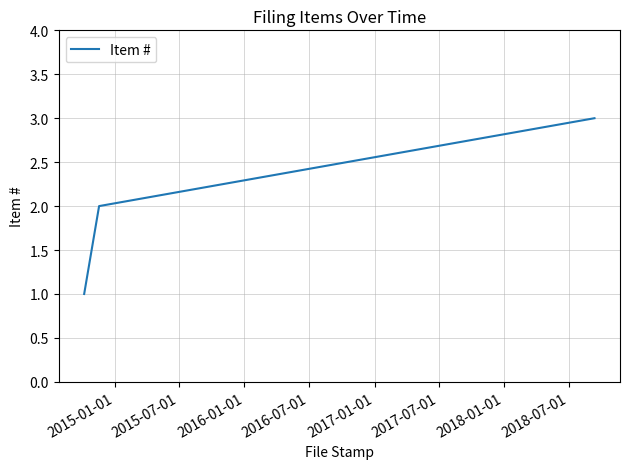

What is the sum of all values?

6